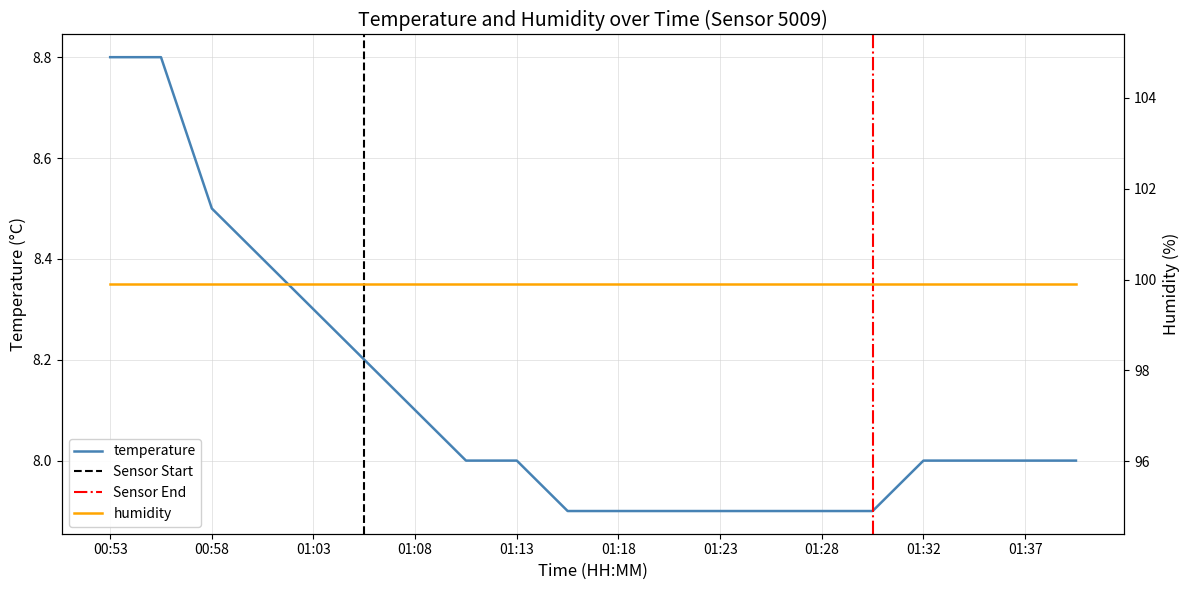

What is the value of the 19th point from the left?

8.0